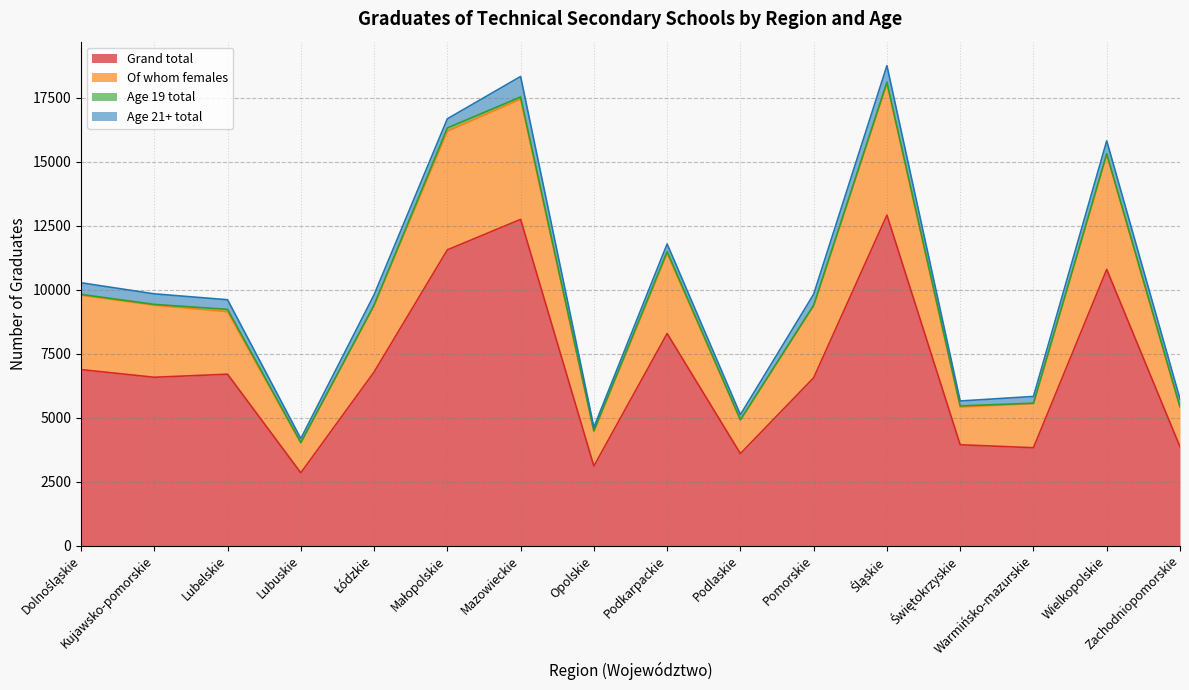

True or false: Grand total and Of whom females intersect in this chart.

False